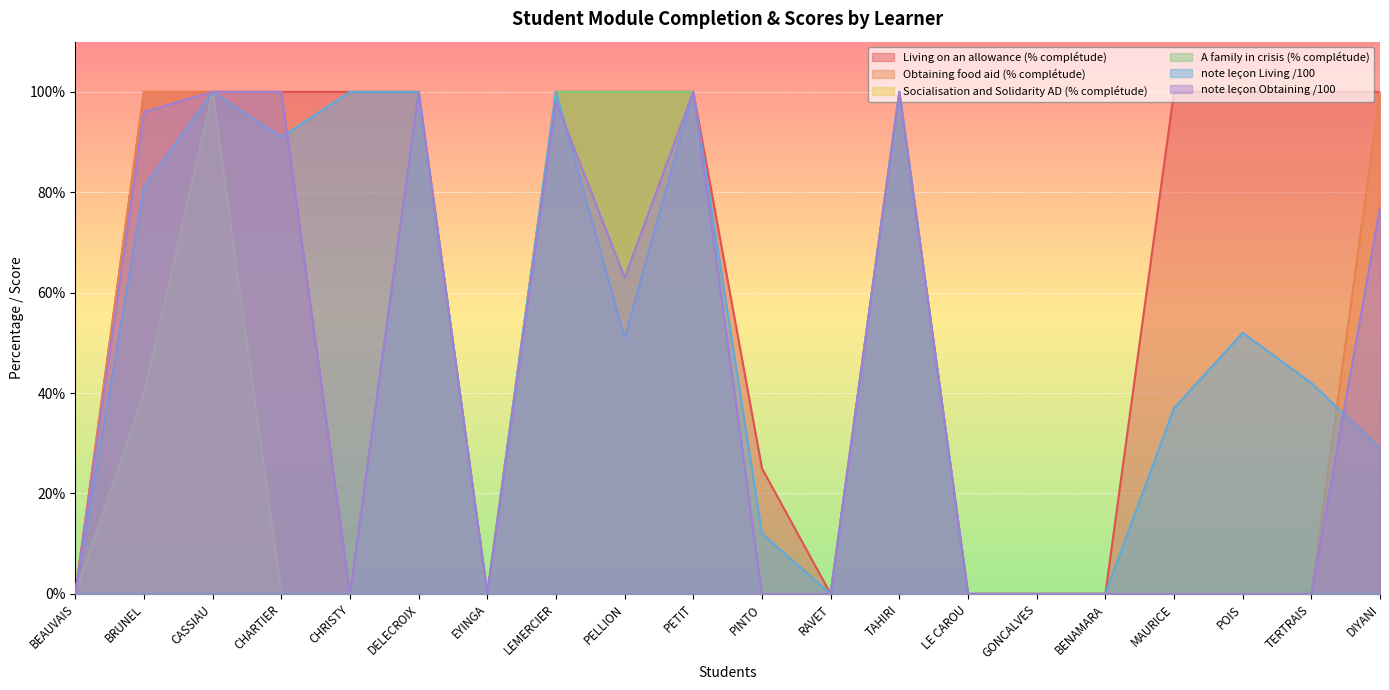

Which category has the lowest value across all series?

BEAUVAIS